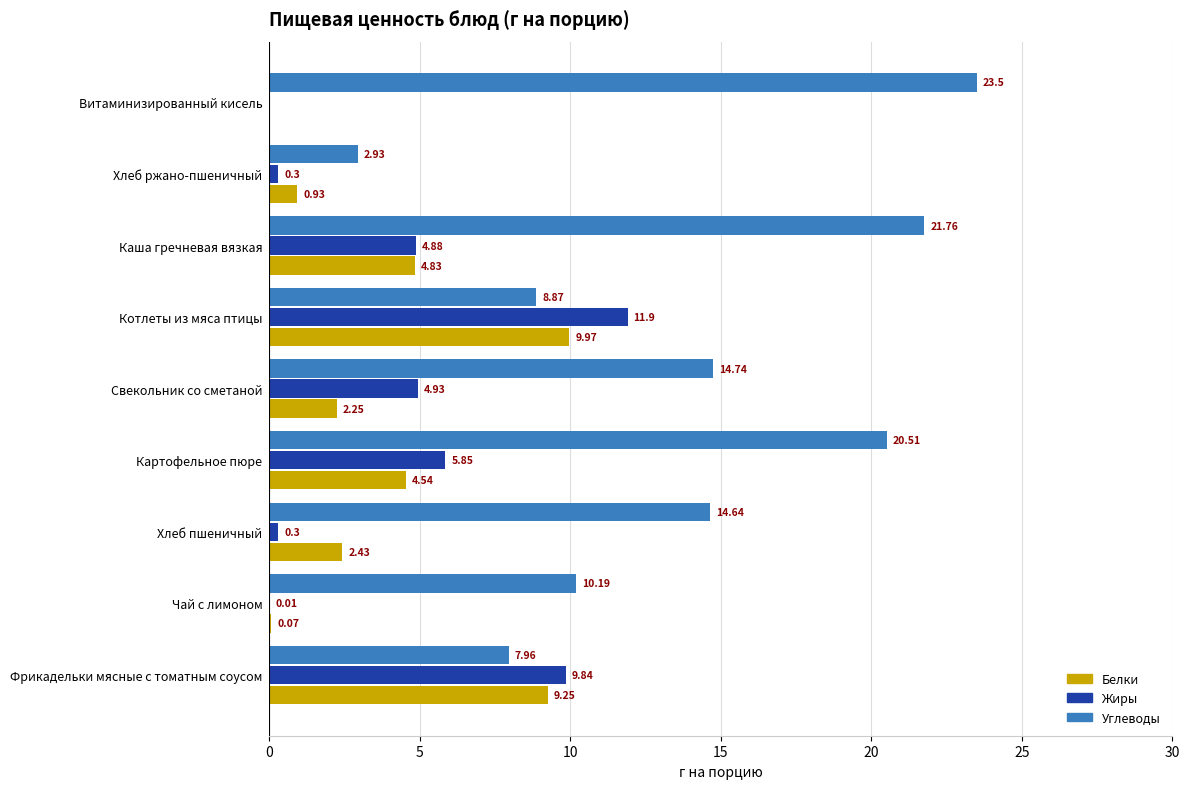

What are all the series names shown in the legend?

Белки, Жиры, Углеводы